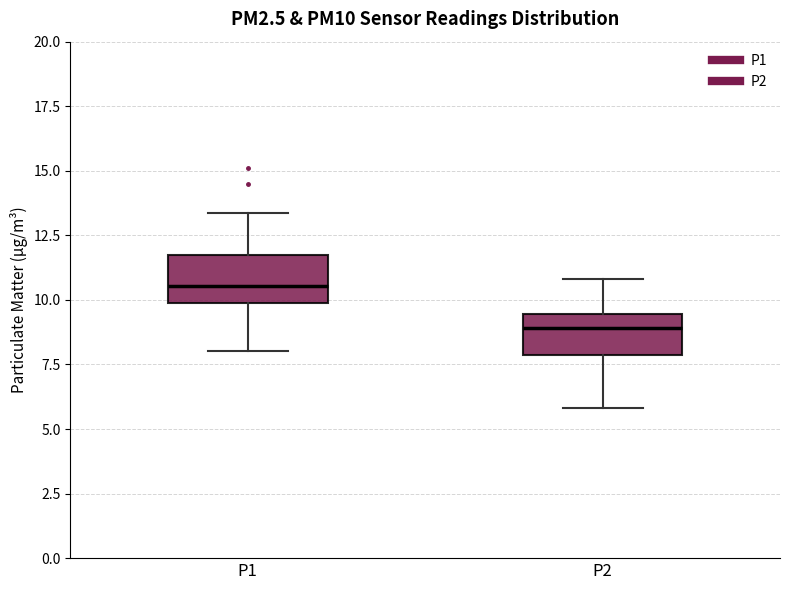

Where does the median line of the box for P2 sit on the y-axis? The values are not printed on the chart, so give them approximately, as read against the axis.

9.0